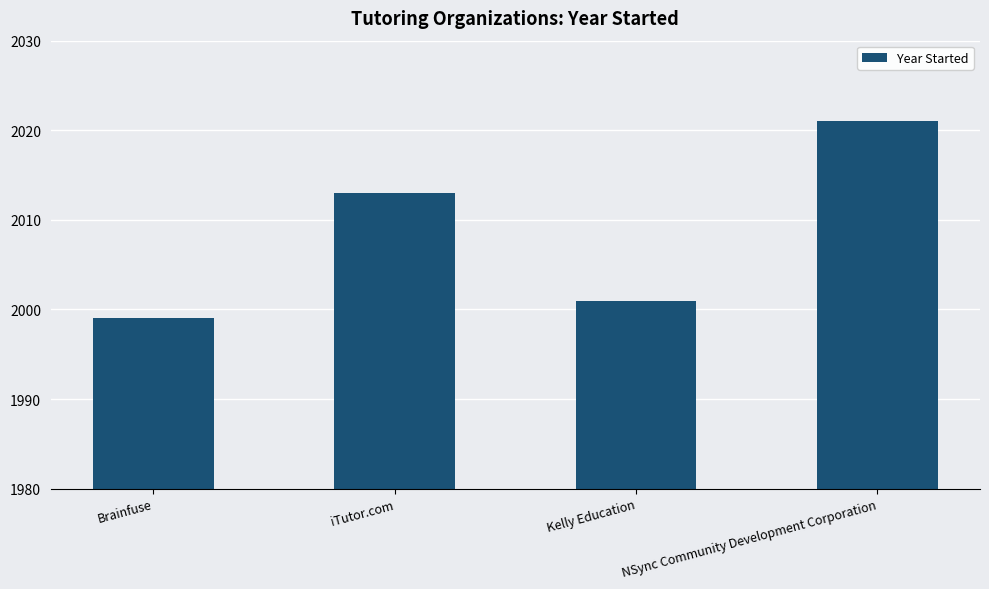

What is the difference between the values at Brainfuse and NSync Community Development Corporation?

22